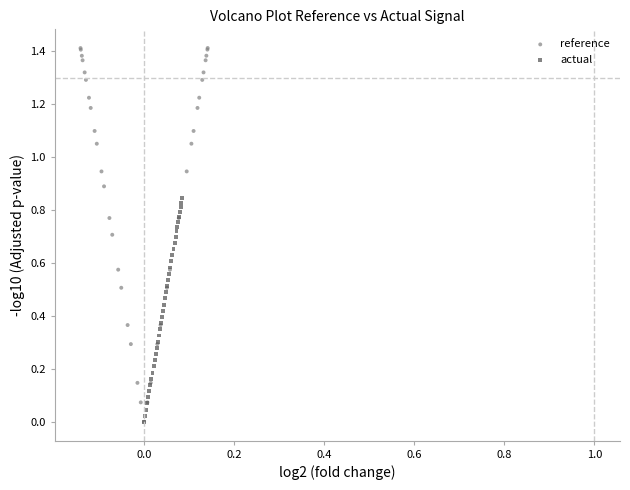

Which series has the widest spread of Y values?

reference